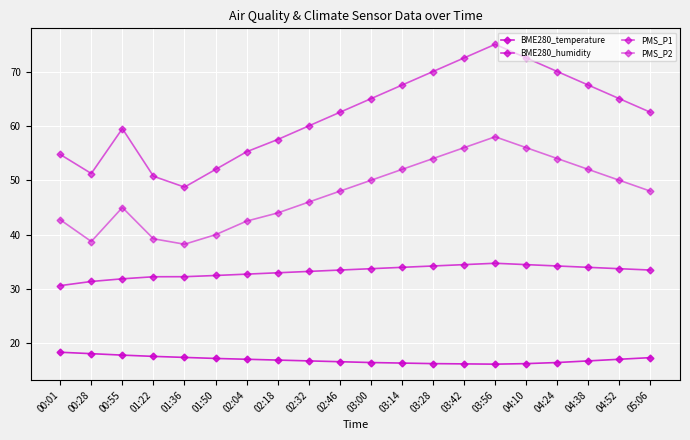

Is this an area chart (filled region under the line)?

No